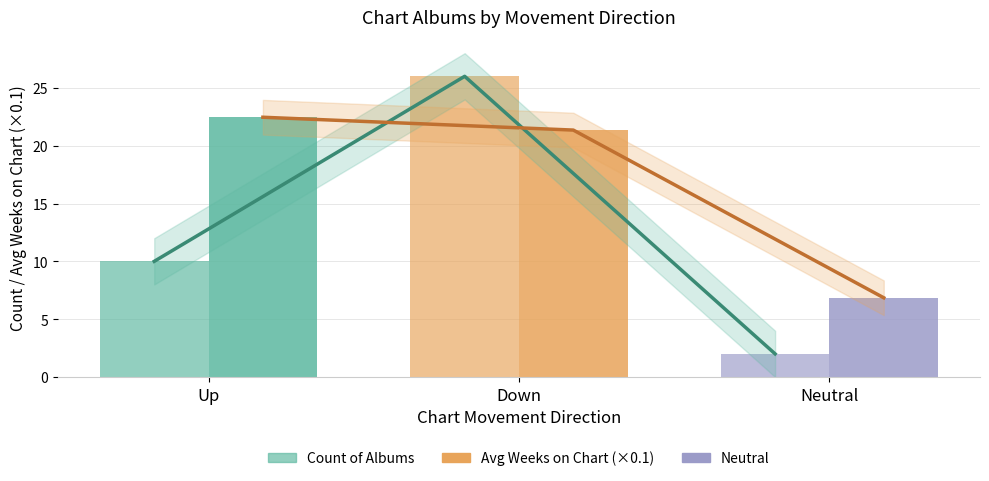

Reading left to right, extract all data points from this chart.

Count of Albums: 10.0	26.0	2.0
Avg Weeks on Chart (×0.1): 22.5	21.4	6.9